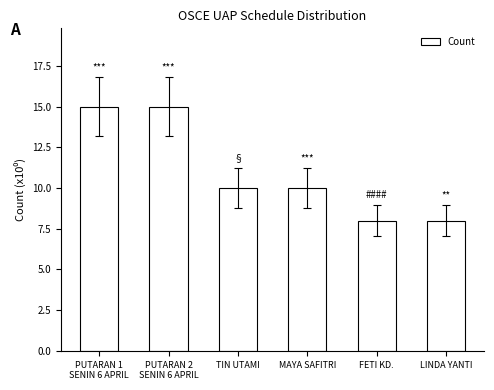

What is the label of the 6th bar from the left?

LINDA YANTI